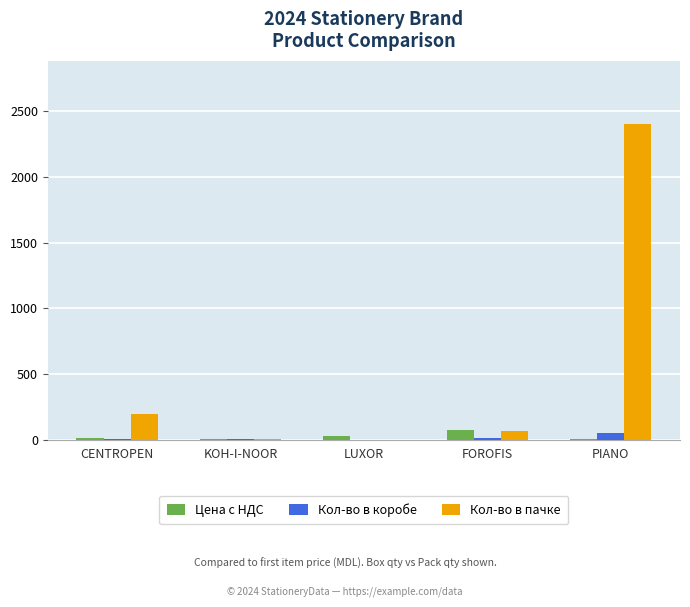

The value of Кол-во в пачке at CENTROPEN is 358.5. True or false?

False